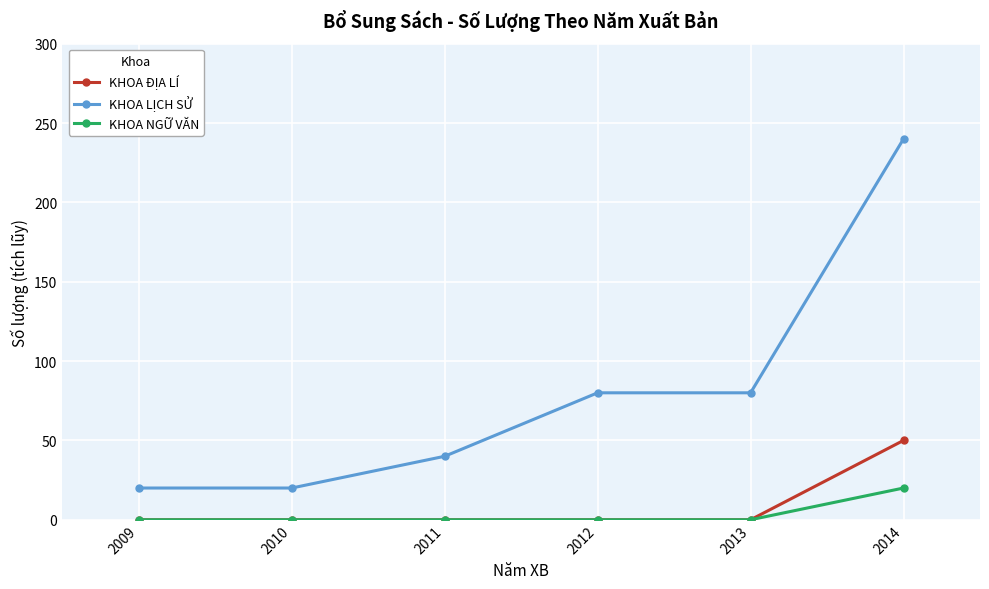

What is the difference between the maximum and minimum values in the KHOA ĐỊA LÍ series?

50